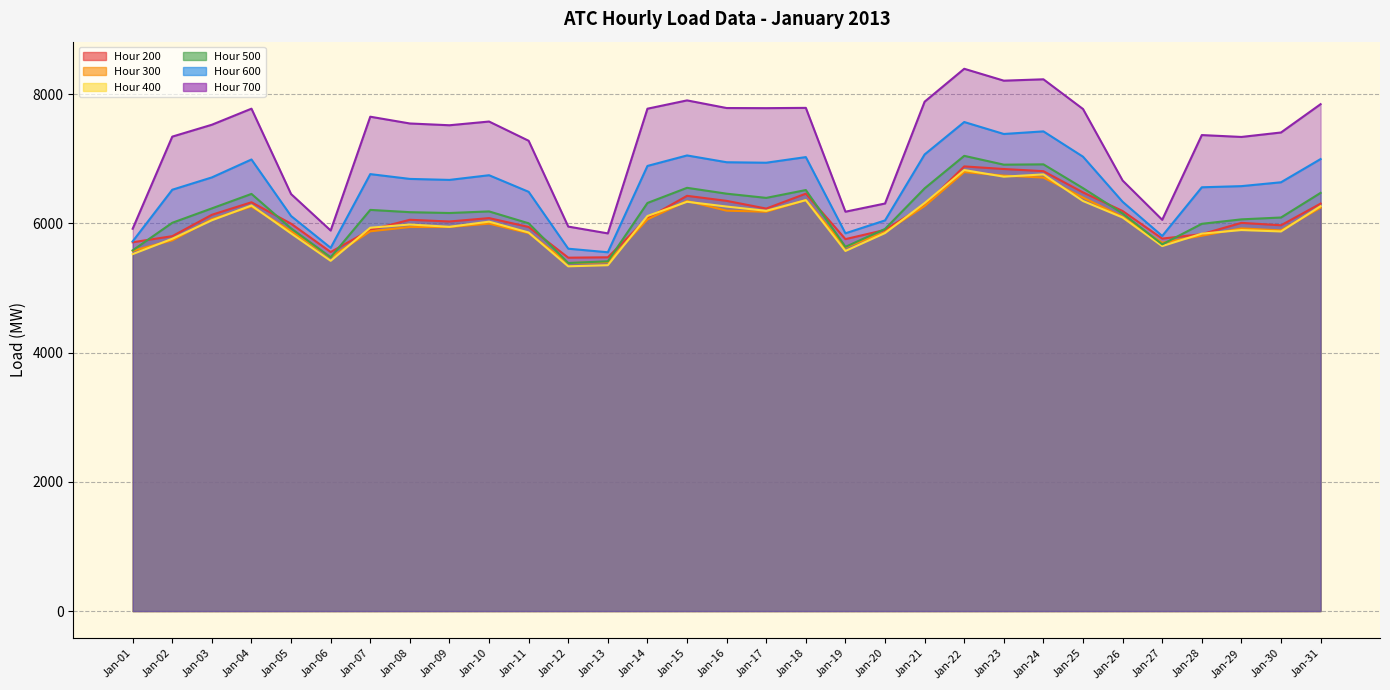

Between Jan-23 and Jan-13, which is larger?

Jan-23